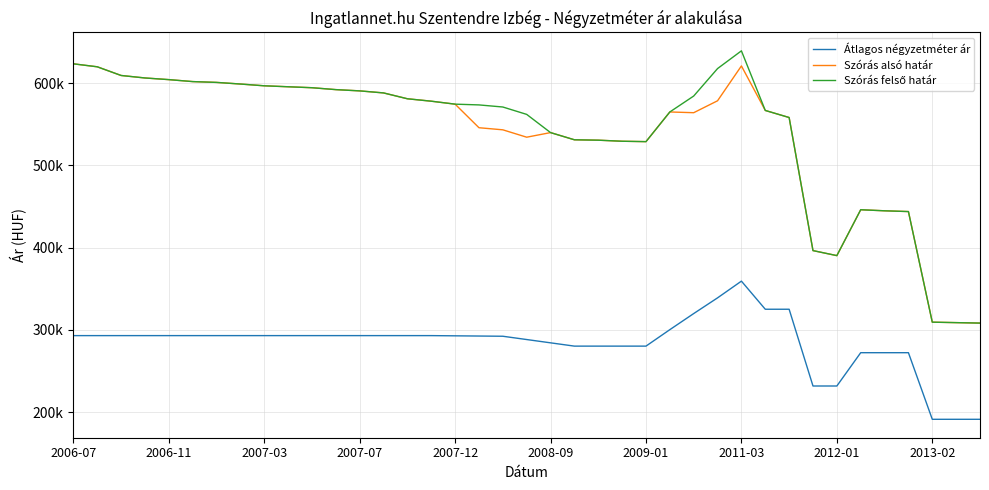

Is this an area chart (filled region under the line)?

No